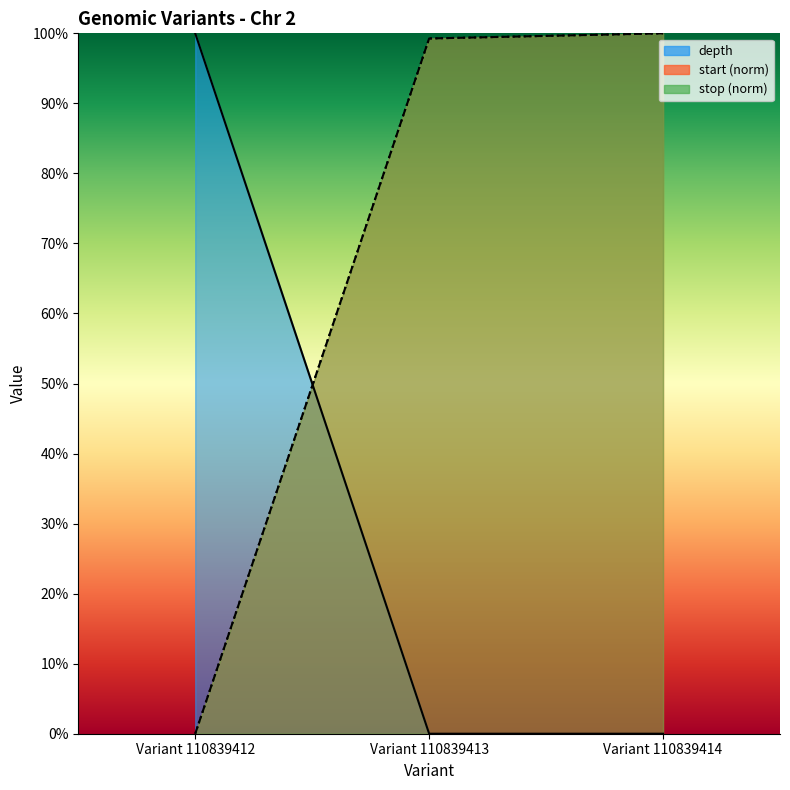

Reading left to right, what are all the values shown in this chart?

depth: Variant 110839412=1.0	Variant 110839413=0.0	Variant 110839414=0.0
start: Variant 110839412=0.0	Variant 110839413=1.0	Variant 110839414=1.0
stop: Variant 110839412=0.0	Variant 110839413=1.0	Variant 110839414=1.0